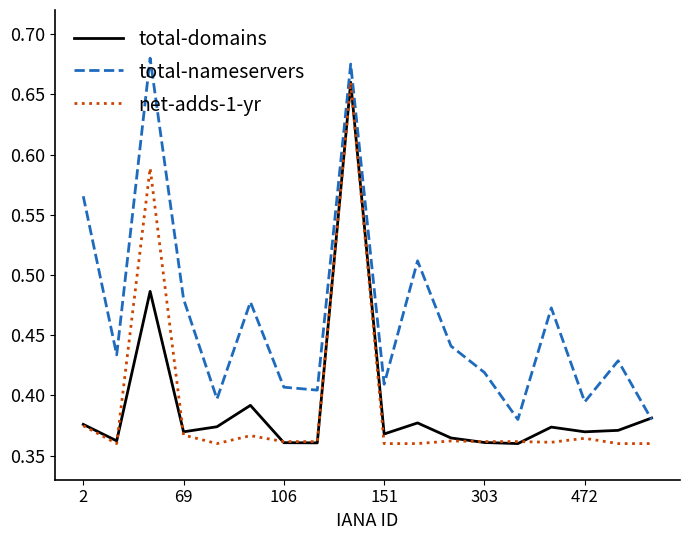

Which series has the largest total across all categories?

total-nameservers